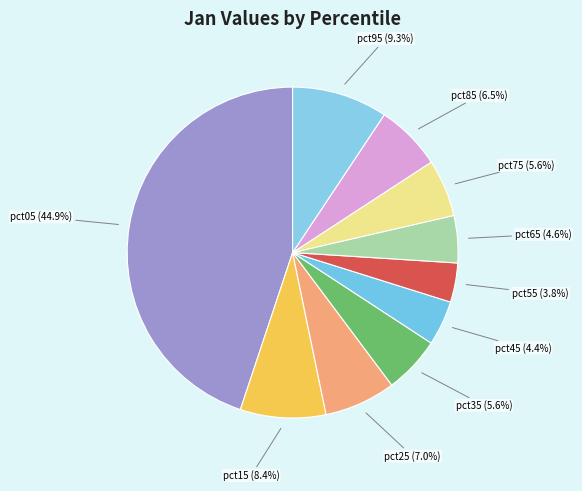

The pct15 slice represents 8% of the pie. True or false?

True